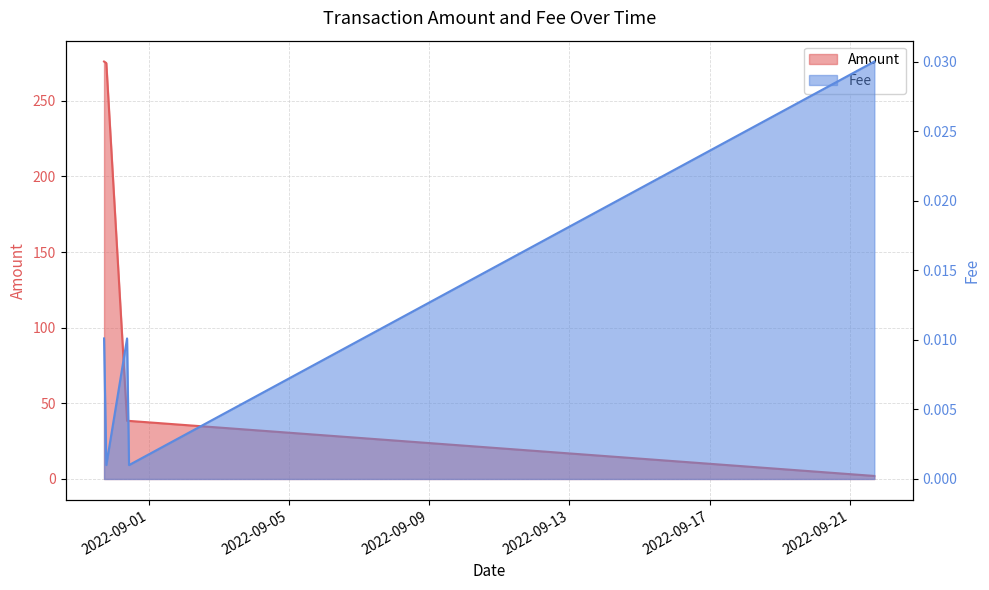

At how many categories does at least one series exceed 213?

2